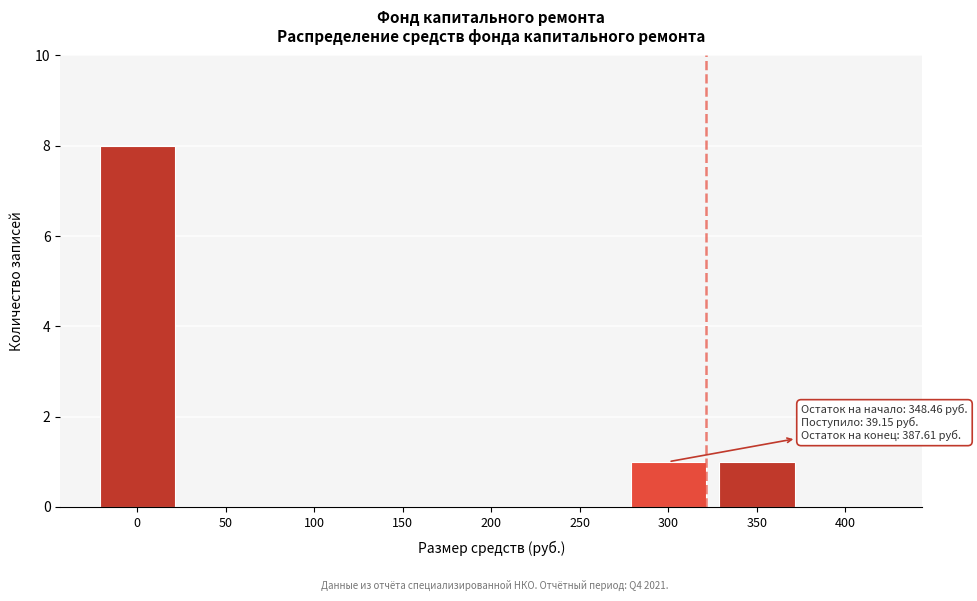

Reading left to right, transcribe all the data shown in this chart.

0=8	50=0	100=0	150=0	200=0	250=0	300=1	350=1	400=0